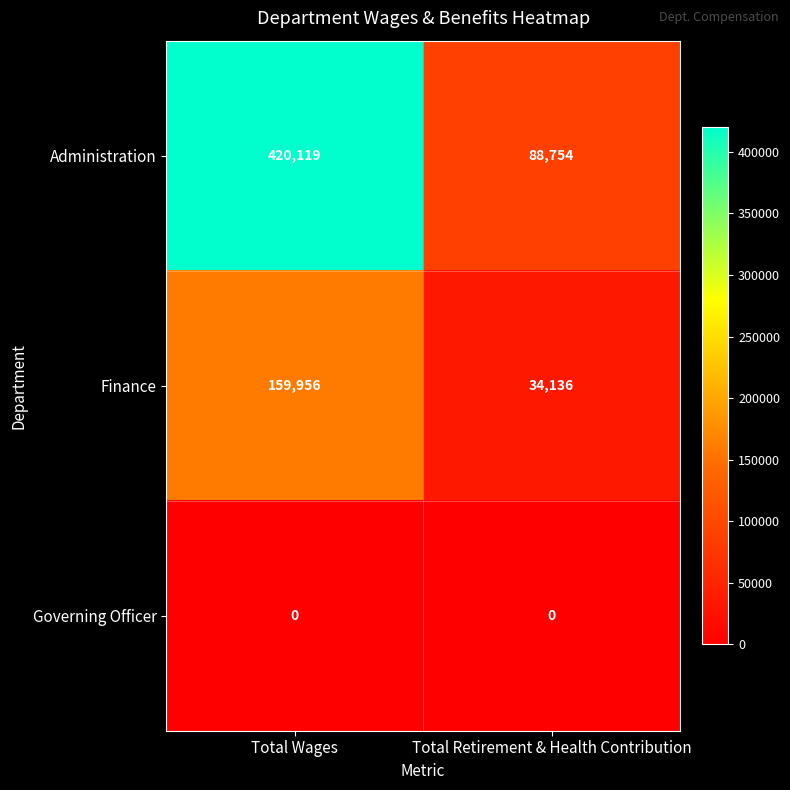

List the series in order of their overall mean, lowest first.

Governing Officer, Finance, Administration